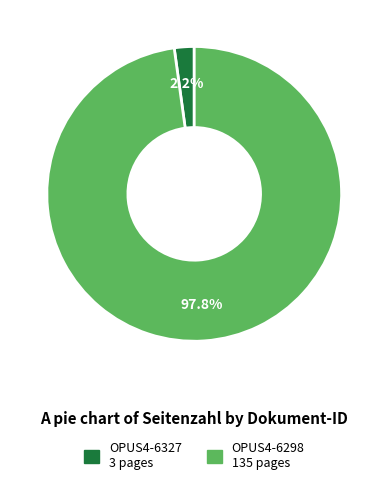

How many slices are in this pie chart?

2